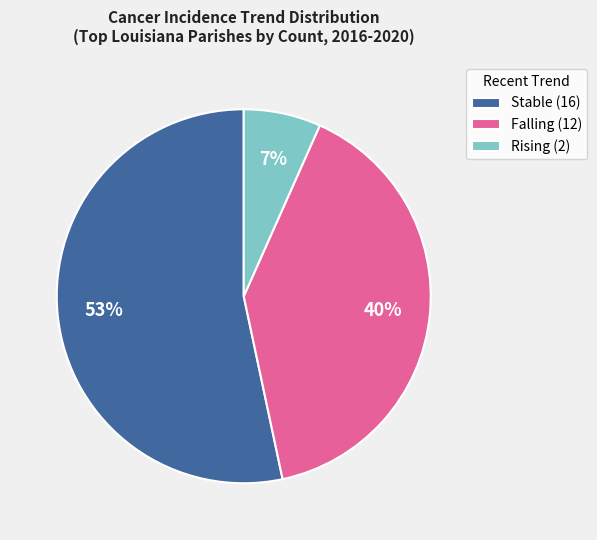

The Falling (12) slice represents 32% of the pie. True or false?

False